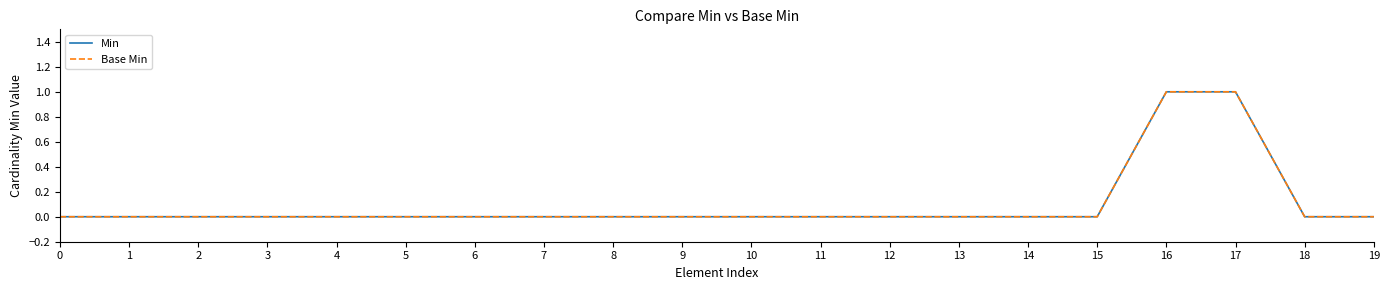

Does the chart display data point markers on the line(s)?

No